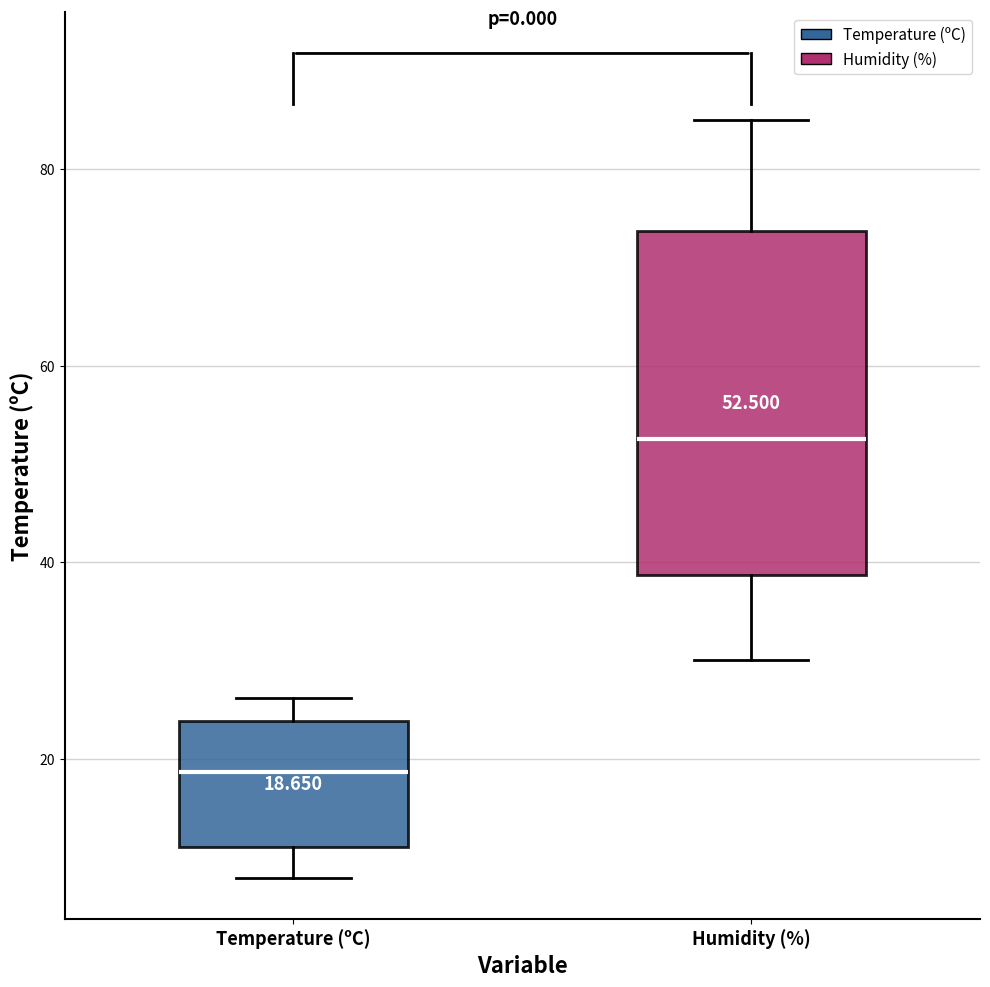

Which box's median line is the highest?

Humidity (%)